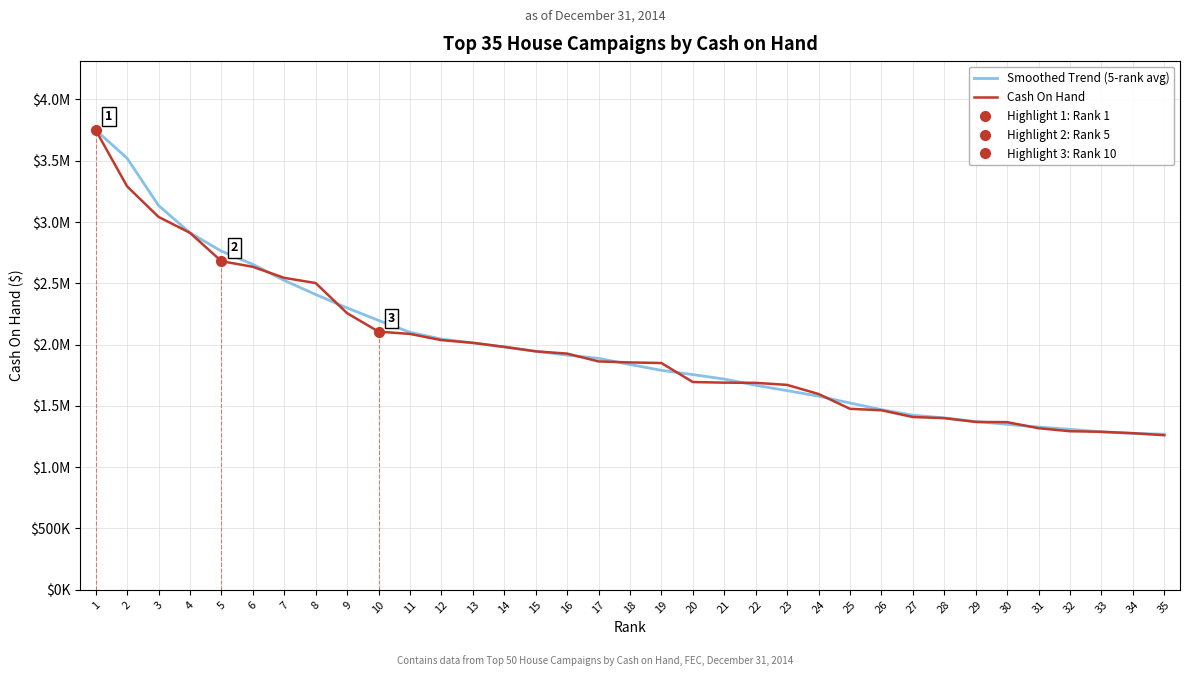

Reading left to right, extract all data points from this chart.

Smoothed Trend (5-rank avg): 1=3750024.2	2=3520402.9	3=3134916.5	4=2911833.1	5=2762542.7	6=2654617.1	7=2523527.2	8=2408621.9	9=2299095.1	10=2197489.8	11=2100002.5	12=2045007.8	13=2012799.1	14=1980723.5	15=1945988.4	16=1914005.8	17=1887633.7	18=1837597.2	19=1790193.1	20=1755249.3	21=1718563.2	22=1668061.3	23=1624384.0	24=1579317.6	25=1523568.8	26=1469330.0	27=1423697.4	28=1401964.8	29=1372666.6	30=1349476.8	31=1327262.8	32=1308933.8	33=1287584.8	34=1275651.8	35=1269008.5
Cash On Hand: 1=3750024.2	2=3290781.7	3=3041610.9	4=2911844.8	5=2680320.9	6=2634607.5	7=2544329.4	8=2501982.8	9=2256395.3	10=2105794.6	11=2086973.3	12=2036303.3	13=2014546.0	14=1981421.9	15=1944750.9	16=1926595.5	17=1862627.8	18=1854633.1	19=1849561.5	20=1694567.9	21=1689575.3	22=1687909.0	23=1671202.4	24=1597051.9	25=1476181.7	26=1464243.2	27=1409164.7	28=1400008.6	29=1368888.9	30=1367518.4	31=1317752.5	32=1293215.9	33=1288938.5	34=1277243.6	35=1260773.4